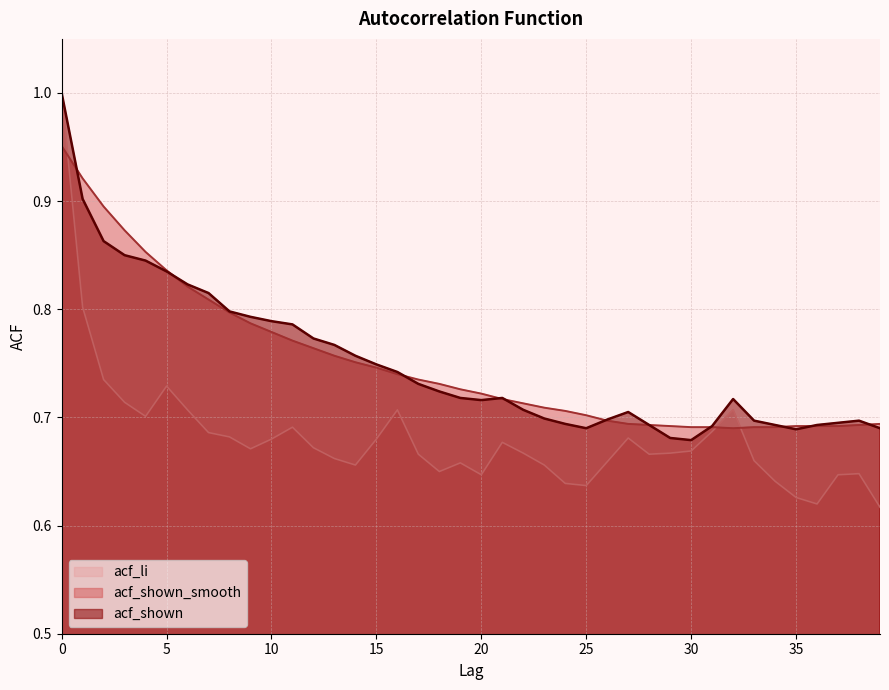

Reading left to right, transcribe all the data shown in this chart.

acf_li: 1.0	0.8	0.7	0.7	0.7	0.7	0.7	0.7	0.7	0.7	0.7	0.7	0.7	0.7	0.7	0.7	0.7	0.7	0.7	0.7	0.6	0.7	0.7	0.7	0.6	0.6	0.7	0.7	0.7	0.7	0.7	0.7	0.7	0.7	0.6	0.6	0.6	0.6	0.6	0.6
acf_shown_smooth: 1.0	0.9	0.9	0.9	0.9	0.8	0.8	0.8	0.8	0.8	0.8	0.8	0.8	0.8	0.8	0.7	0.7	0.7	0.7	0.7	0.7	0.7	0.7	0.7	0.7	0.7	0.7	0.7	0.7	0.7	0.7	0.7	0.7	0.7	0.7	0.7	0.7	0.7	0.7	0.7
acf_shown: 1.0	0.9	0.9	0.8	0.8	0.8	0.8	0.8	0.8	0.8	0.8	0.8	0.8	0.8	0.8	0.7	0.7	0.7	0.7	0.7	0.7	0.7	0.7	0.7	0.7	0.7	0.7	0.7	0.7	0.7	0.7	0.7	0.7	0.7	0.7	0.7	0.7	0.7	0.7	0.7